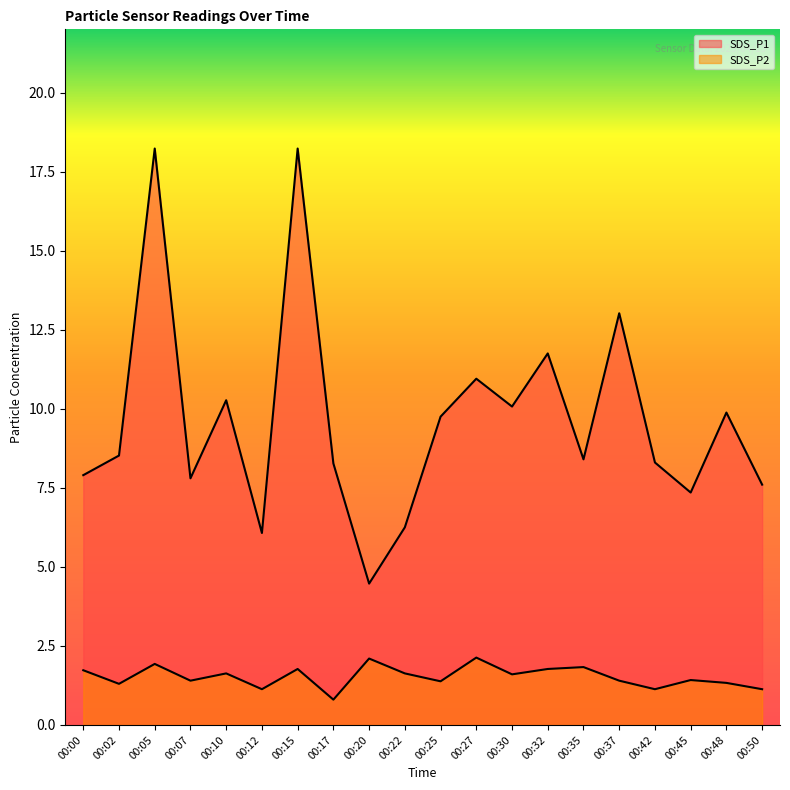

True or false: SDS_P1 has more than 0 points higher than both neighbors.

True